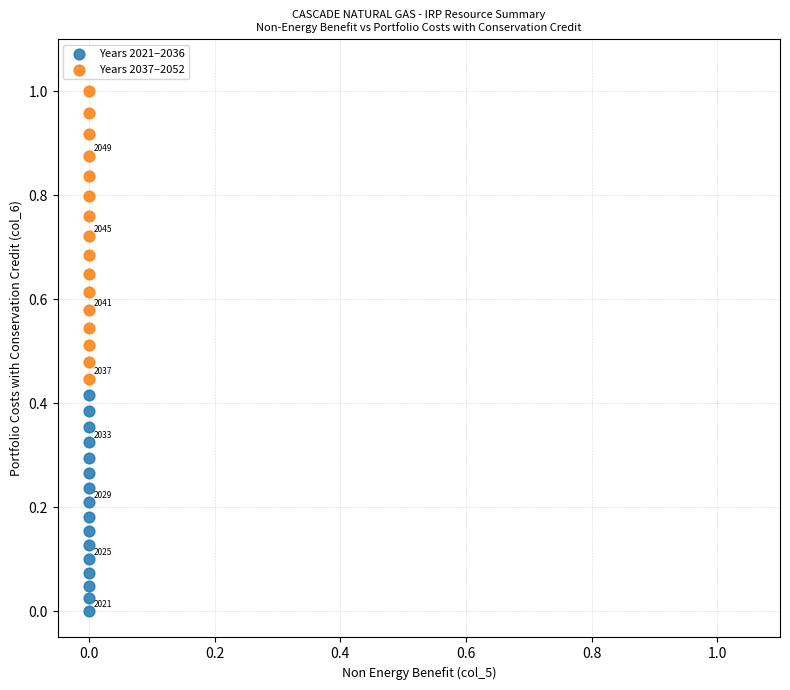

Which series contains the lowest Y value?

Years 2021–2036